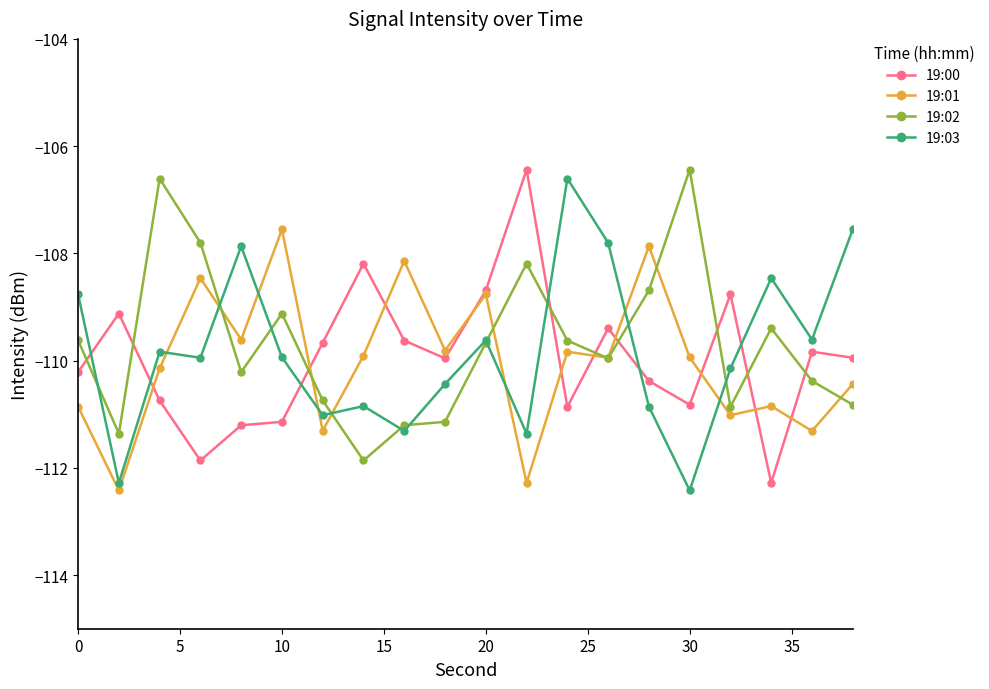

What is the minimum value for 19:02?

-111.9